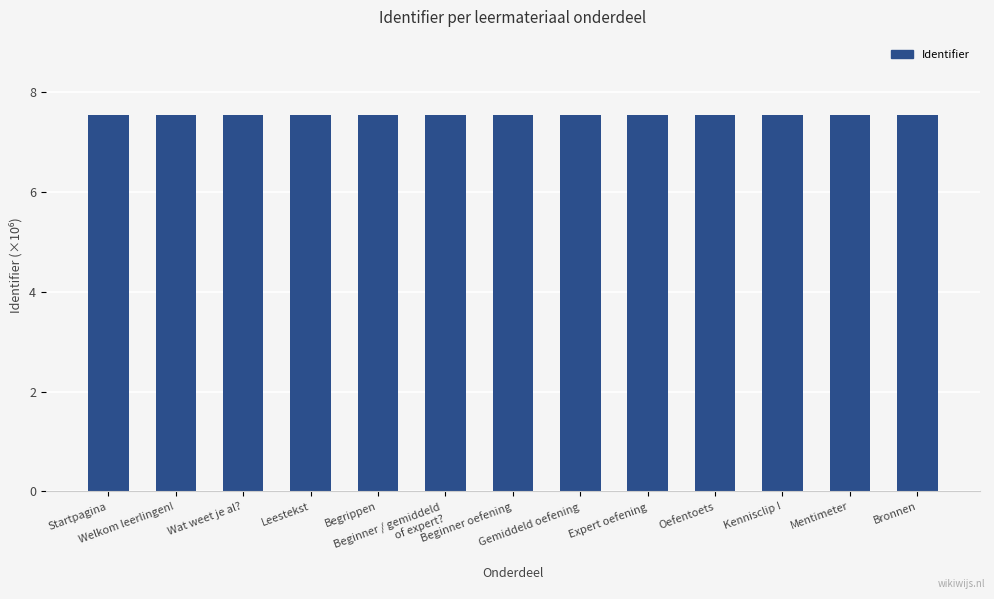

What is the smallest value displayed?

7.5